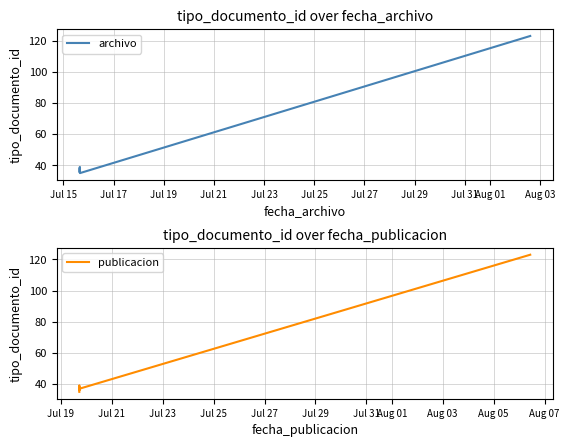

Reading right to left, what are all the values shown in this chart?

archivo: 123	35	39	38	37	36
publicacion: 123	37	39	36	38	35